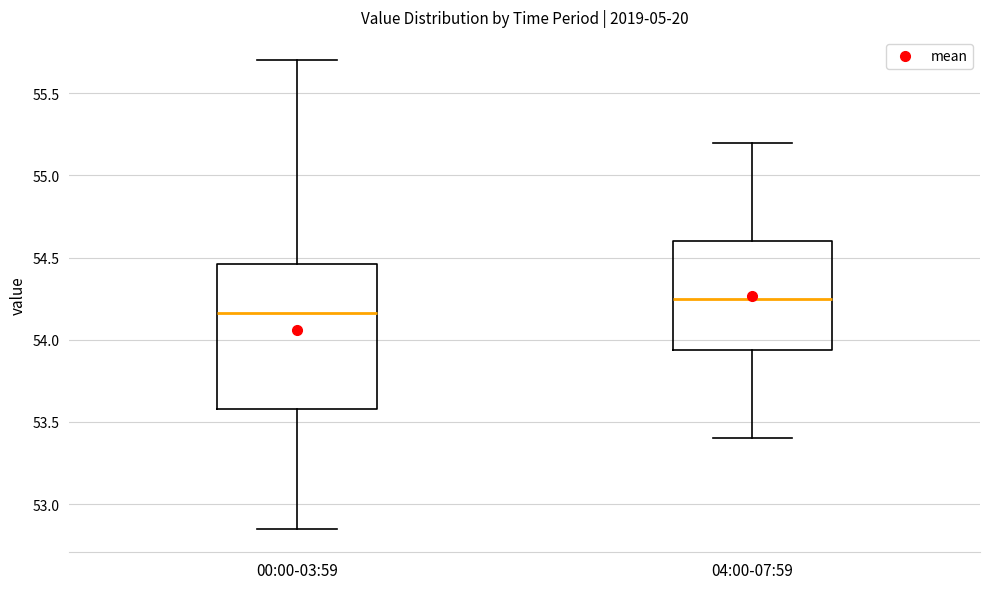

Reading left to right, read every box against the y-axis: the position of its median line, the range the box covers, and the ends of its whiskers. The values are not printed on the chart, so give them approximately, as read against the axis.

00:00-03:59: median 54.15, box 53.60 to 54.45, whiskers 52.85 to 55.70
04:00-07:59: median 54.25, box 53.95 to 54.60, whiskers 53.40 to 55.20